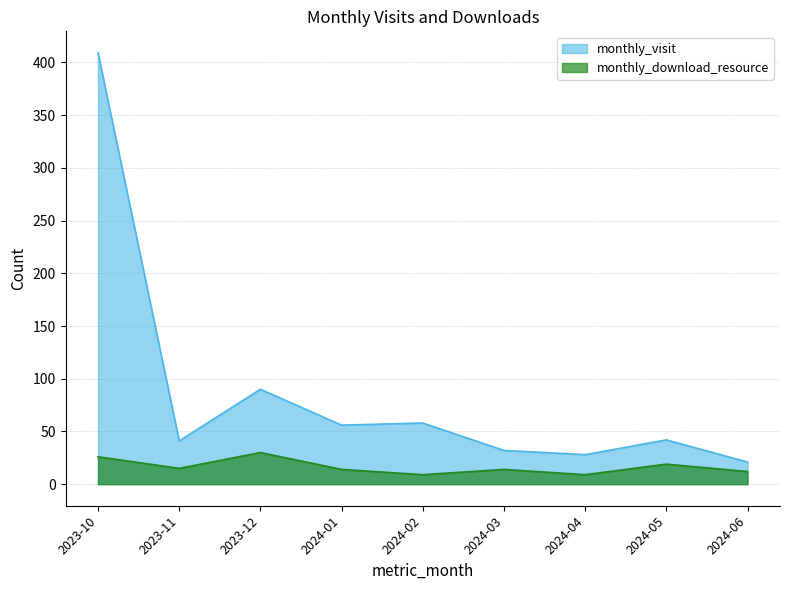

What value does the monthly_download_resource series have at 2023-11, to the nearest 5?

15